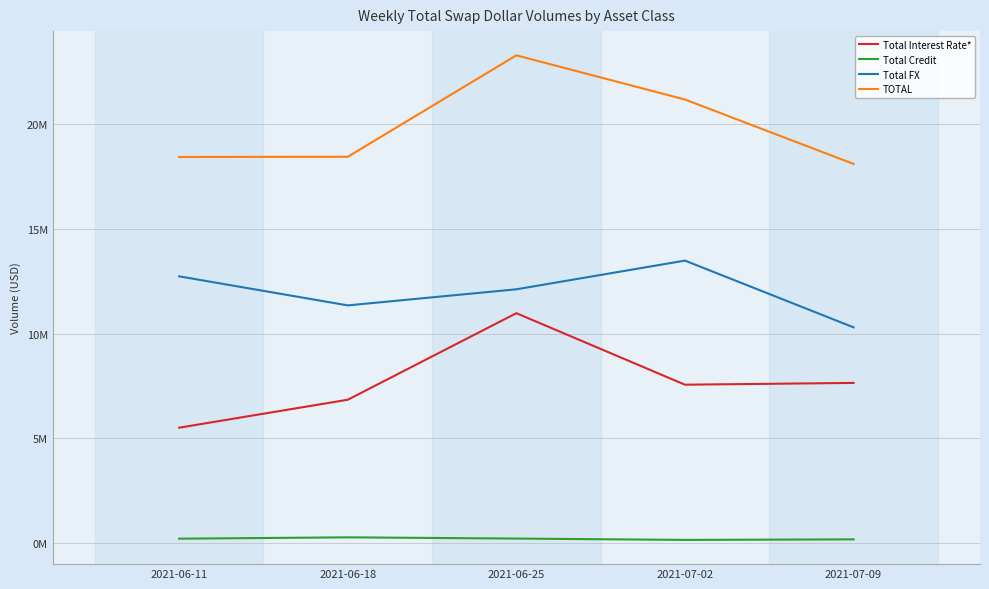

Does the chart display data point markers on the line(s)?

No